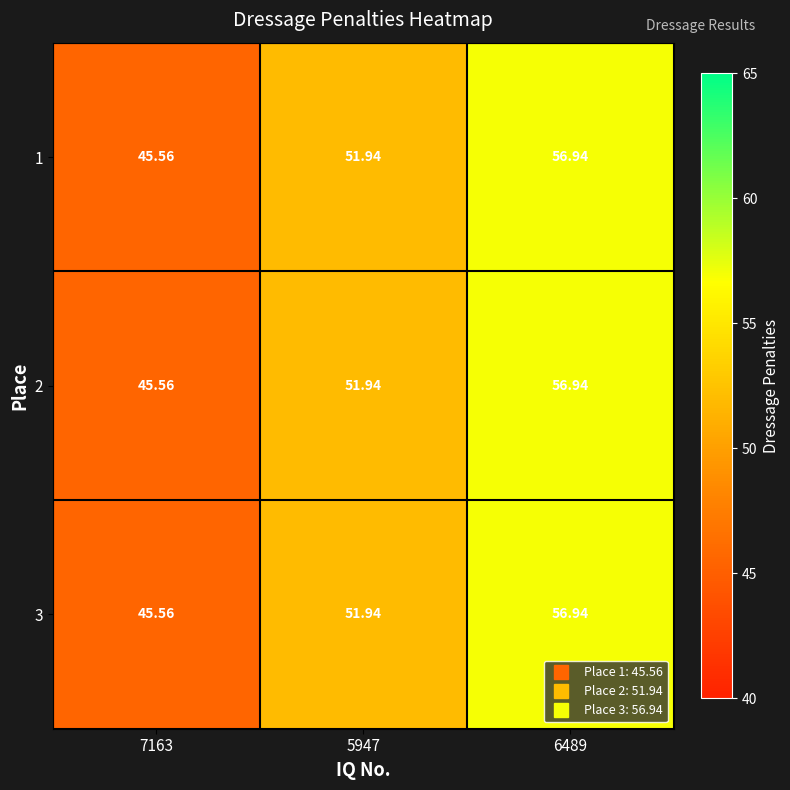

Is the value of 3 at 5947 greater than the value of 1 at 6489?

No